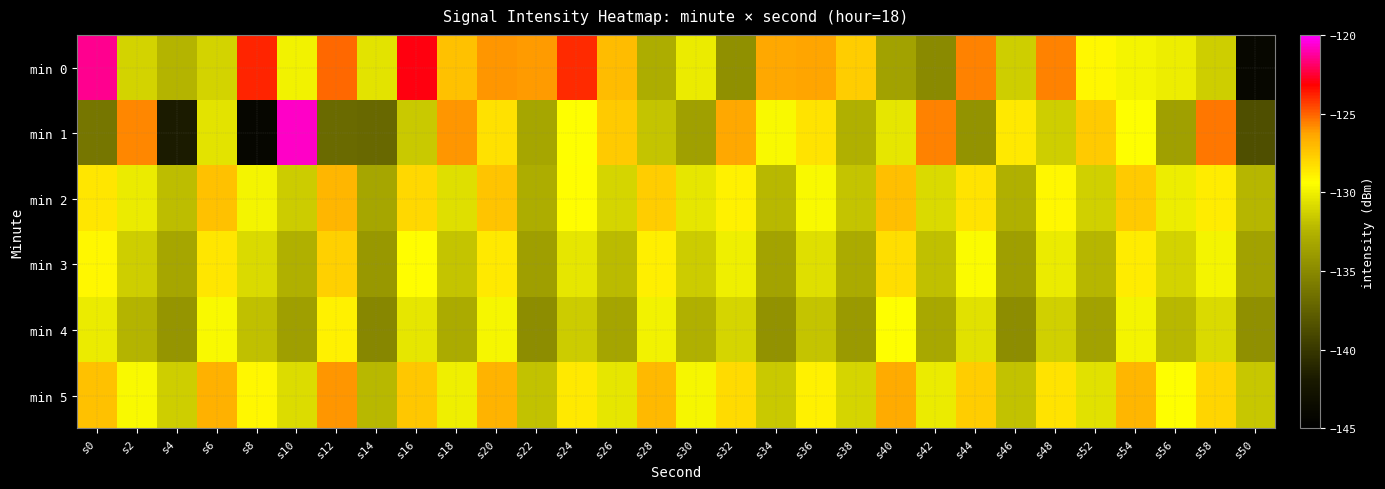

Reading left to right, what are all the values shown in this chart?

min 0: s0=-121.4	s2=-131.2	s4=-132.4	s6=-131.2	s8=-123.8	s10=-129.9	s12=-125.2	s14=-130.5	s16=-123.0	s18=-127.3	s20=-126.0	s22=-126.1	s24=-123.9	s26=-127.1	s28=-132.8	s30=-130.2	s32=-134.6	s34=-126.4	s36=-126.3	s38=-127.7	s40=-133.5	s42=-135.0	s44=-125.6	s46=-131.4	s48=-125.7	s52=-129.1	s54=-129.9	s56=-130.1	s58=-131.4	s50=-144.0
min 1: s0=-136.1	s2=-125.7	s4=-141.7	s6=-130.5	s8=-144.2	s10=-120.7	s12=-137.0	s14=-137.0	s16=-131.6	s18=-126.1	s20=-128.3	s22=-133.2	s24=-129.4	s26=-127.6	s28=-131.8	s30=-133.6	s32=-126.4	s34=-129.6	s36=-128.4	s38=-132.6	s40=-130.4	s42=-125.6	s44=-134.4	s46=-128.6	s48=-131.4	s52=-127.6	s54=-129.4	s56=-133.6	s58=-125.4	s50=-138.6
min 2: s0=-128.5	s2=-130.2	s4=-132.1	s6=-127.3	s8=-129.8	s10=-131.5	s12=-126.9	s14=-133.2	s16=-128.1	s18=-130.7	s20=-127.4	s22=-132.8	s24=-129.3	s26=-131.1	s28=-127.7	s30=-130.4	s32=-128.9	s34=-132.3	s36=-129.6	s38=-131.8	s40=-127.2	s42=-130.9	s44=-128.4	s46=-132.6	s48=-129.1	s52=-131.3	s54=-127.6	s56=-130.1	s58=-128.7	s50=-132.4
min 3: s0=-129.1	s2=-131.4	s4=-133.2	s6=-128.5	s8=-130.9	s10=-132.6	s12=-127.8	s14=-134.1	s16=-129.3	s18=-131.8	s20=-128.6	s22=-133.7	s24=-130.4	s26=-132.2	s28=-128.8	s30=-131.5	s32=-130.0	s34=-133.4	s36=-130.7	s38=-132.9	s40=-128.3	s42=-132.0	s44=-129.5	s46=-133.7	s48=-130.2	s52=-132.4	s54=-128.7	s56=-131.2	s58=-129.8	s50=-133.5
min 4: s0=-130.2	s2=-132.5	s4=-134.3	s6=-129.6	s8=-132.0	s10=-133.7	s12=-128.9	s14=-135.2	s16=-130.4	s18=-132.9	s20=-129.7	s22=-134.8	s24=-131.5	s26=-133.3	s28=-129.9	s30=-132.6	s32=-131.1	s34=-134.5	s36=-131.8	s38=-134.0	s40=-129.4	s42=-133.1	s44=-130.6	s46=-134.8	s48=-131.3	s52=-133.5	s54=-129.8	s56=-132.3	s58=-130.9	s50=-134.6
min 5: s0=-127.3	s2=-129.6	s4=-131.4	s6=-126.7	s8=-129.1	s10=-130.8	s12=-126.0	s14=-132.3	s16=-127.5	s18=-130.0	s20=-126.8	s22=-131.9	s24=-128.6	s26=-130.4	s28=-127.0	s30=-129.7	s32=-128.2	s34=-131.6	s36=-128.9	s38=-131.1	s40=-126.5	s42=-130.2	s44=-127.7	s46=-131.9	s48=-128.4	s52=-130.6	s54=-126.9	s56=-129.4	s58=-128.0	s50=-131.7